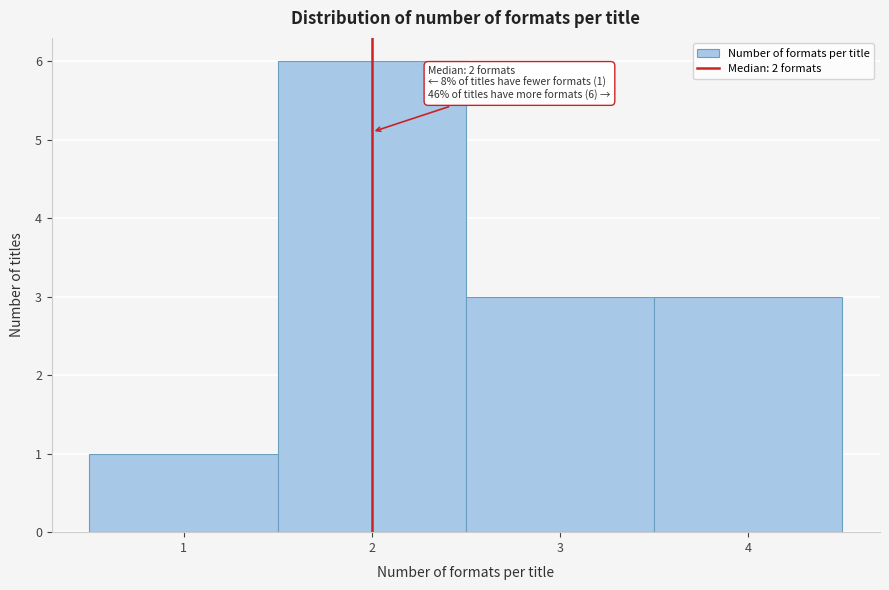

Over which range of the x-axis is the bar tallest?

1.5 to 2.5